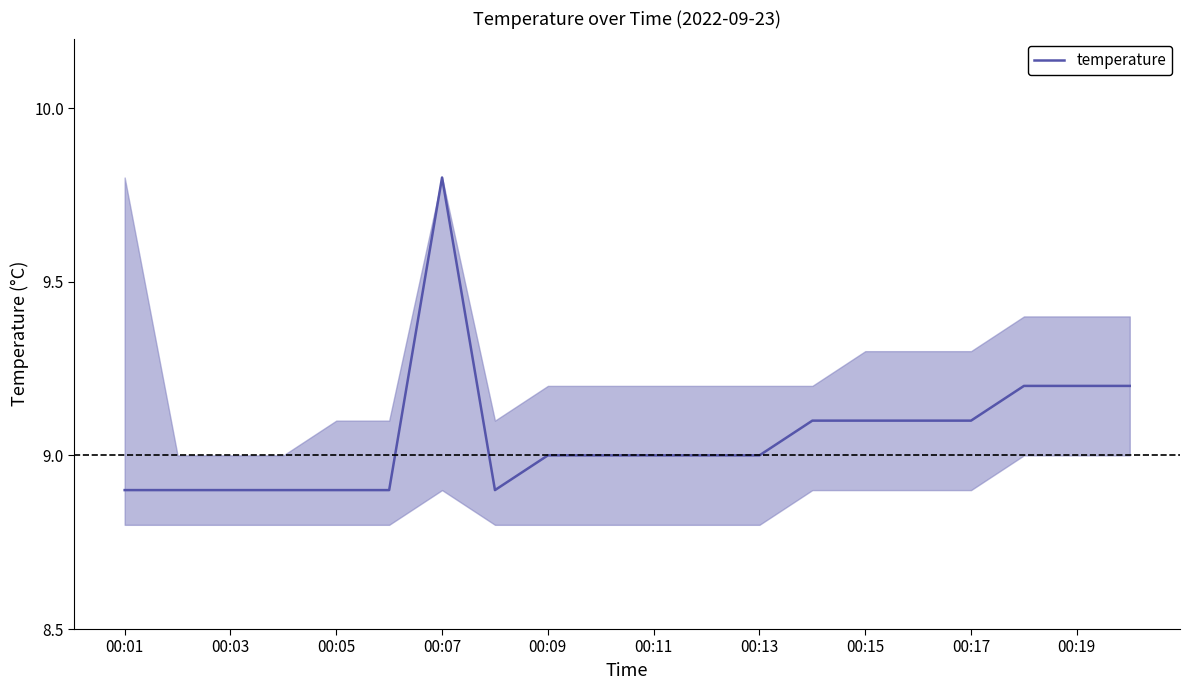

Does the chart display data point markers on the line(s)?

No